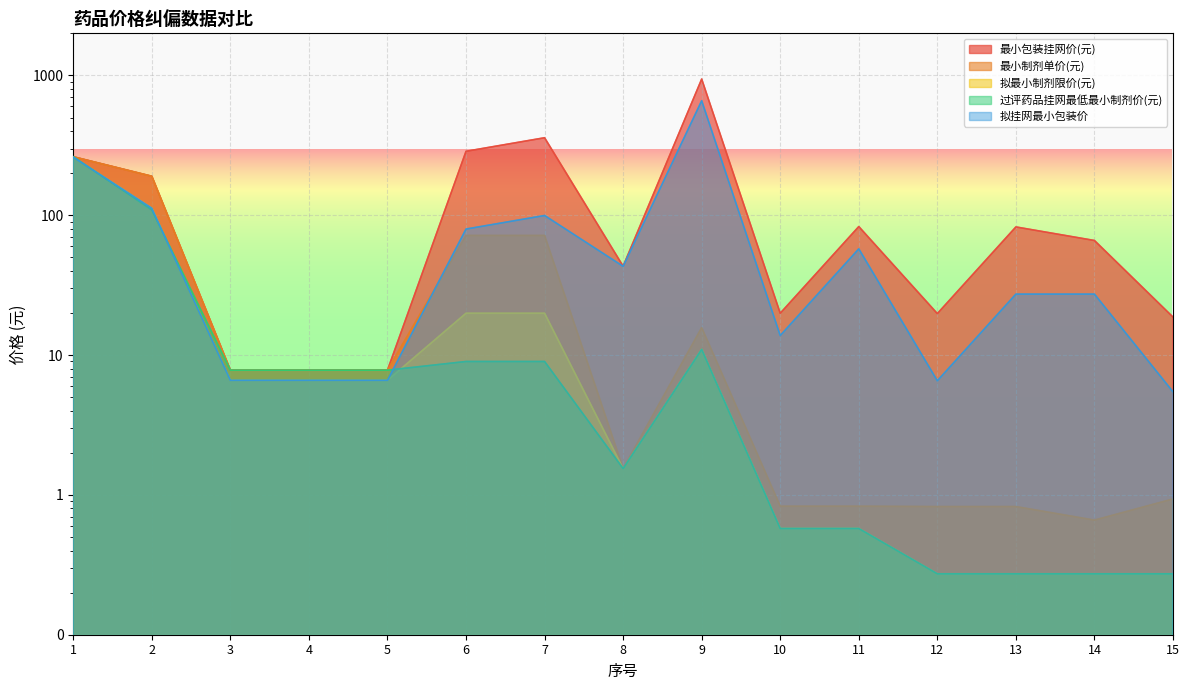

True or false: 拟挂网最小包装价 and 最小包装挂网价(元) intersect in this chart.

False